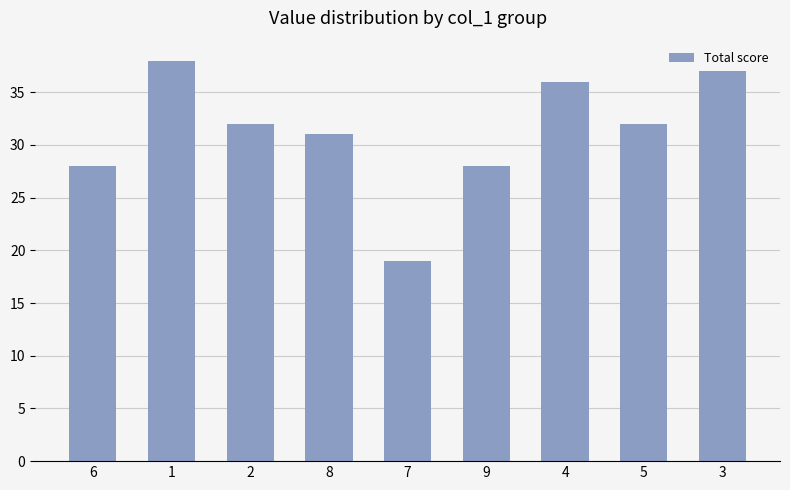

What is the average value?

31